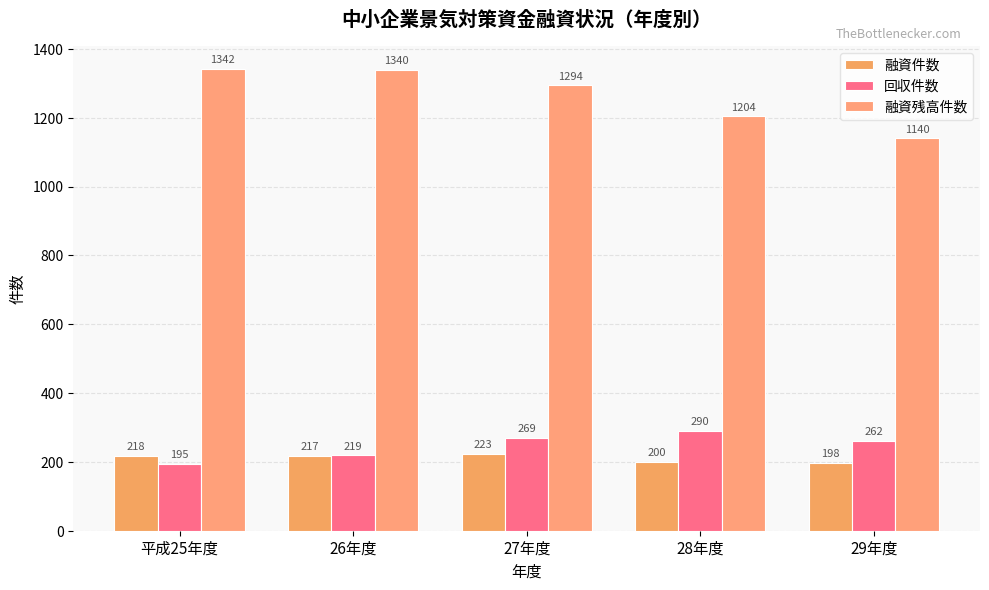

What is the approximate value of 融資残高件数 at 29年度, to the nearest 10?

1140